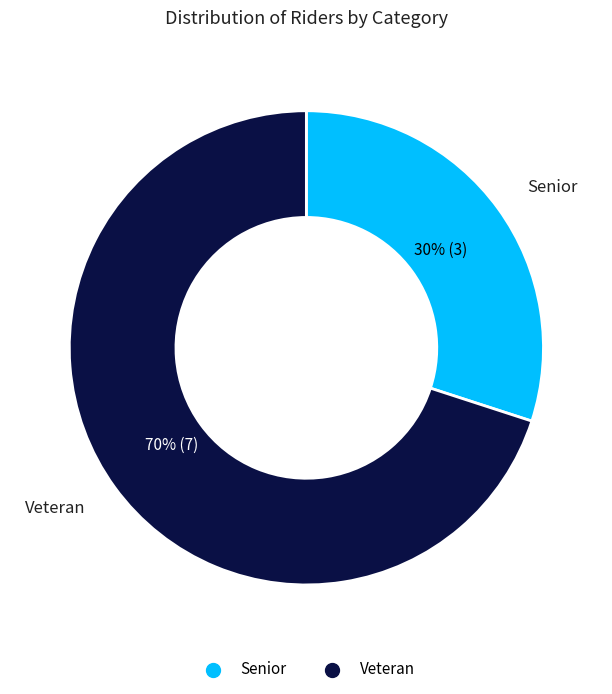

Do Senior and Veteran together represent more than half of the pie?

Yes